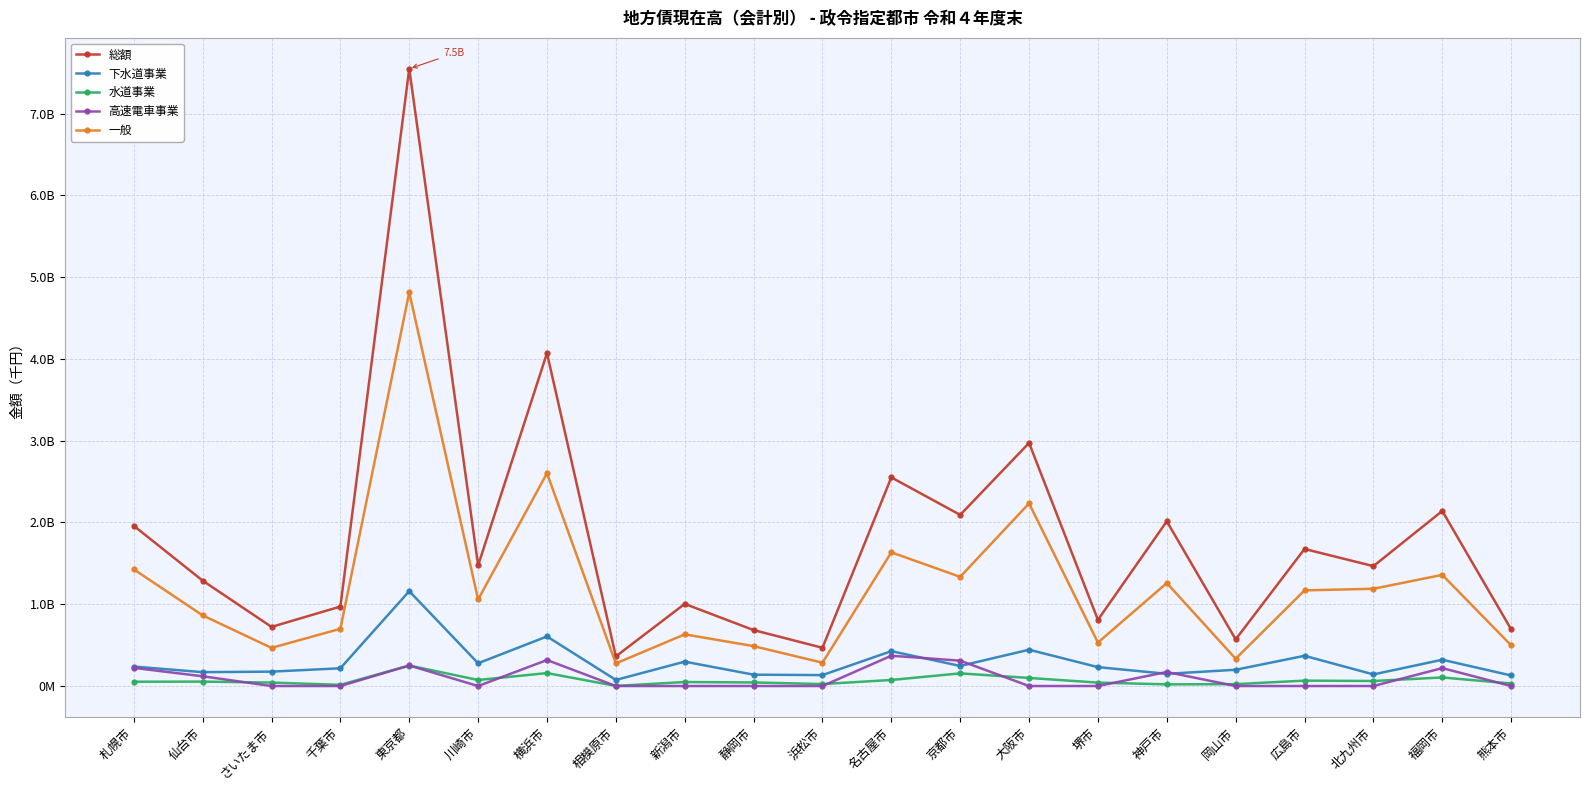

At which label is 高速電車事業 closest to 185174544?

神戸市